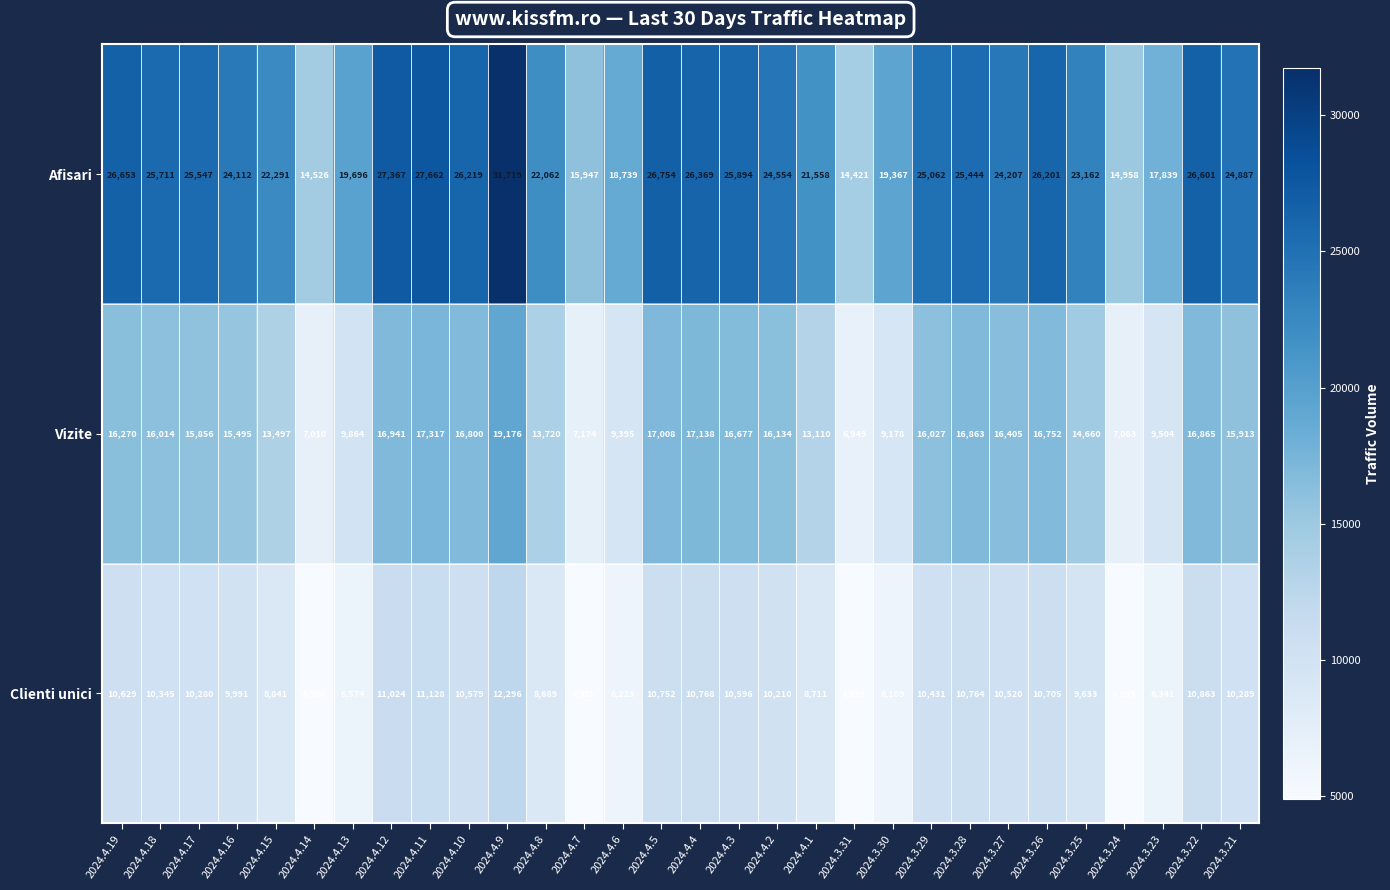

The value of Clienti unici at 2024.4.10 is 3240. True or false?

False